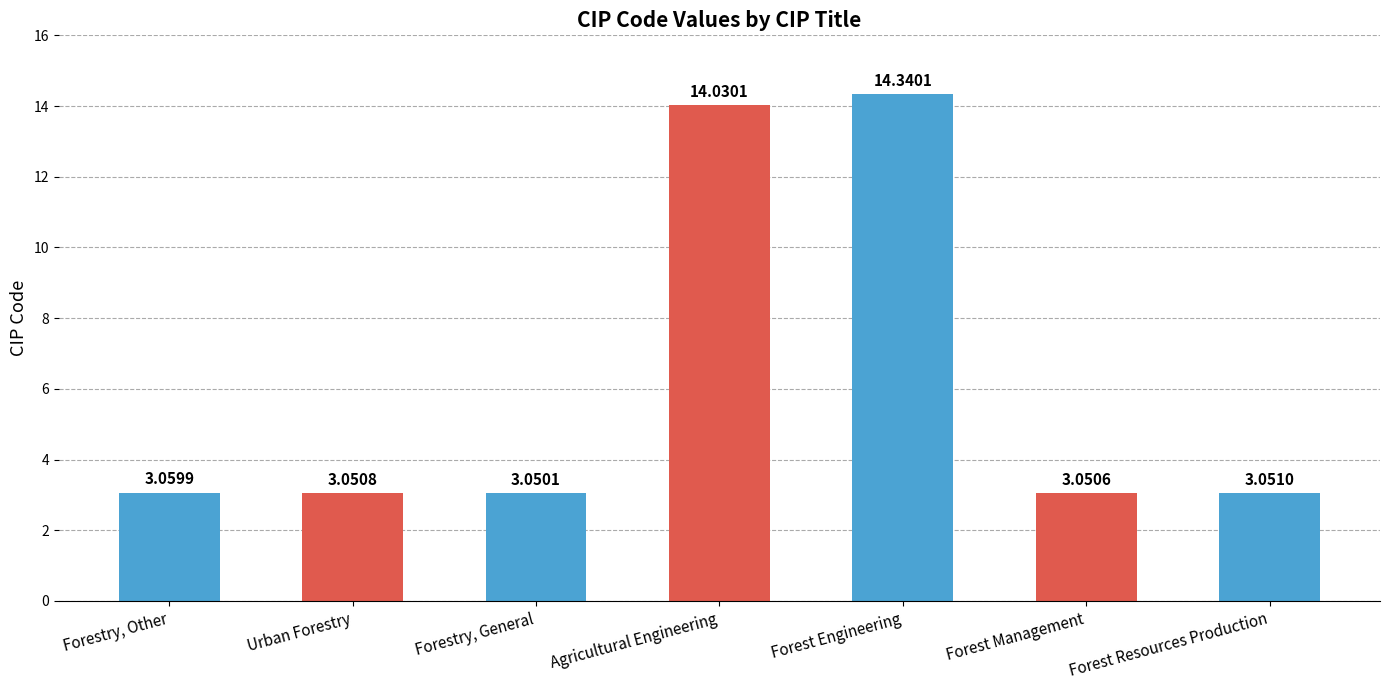

Between Urban Forestry and Forest Management, which is larger?

Urban Forestry